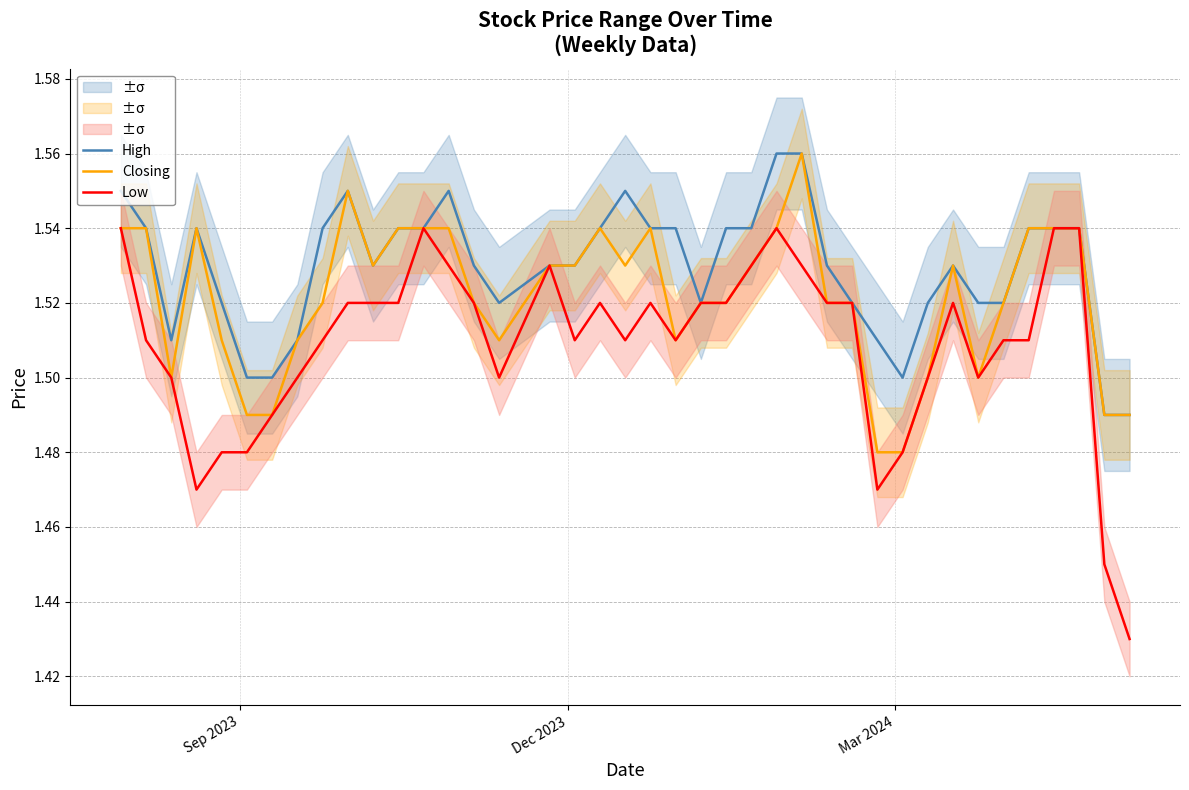

Is the value of Low at Mar 2024 greater than the value of High at Sep 2023?

No